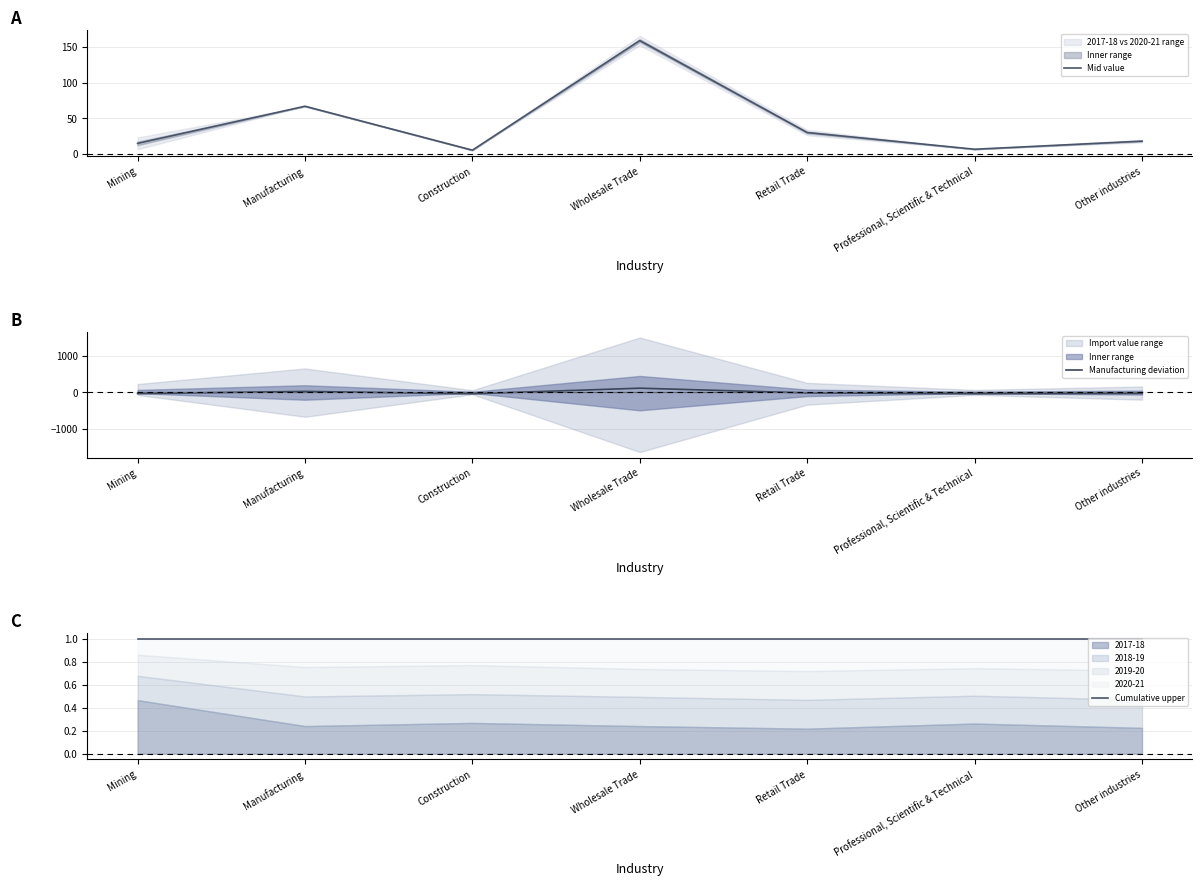

How many intersections are there between Cumulative upper and Manufacturing deviation?

4